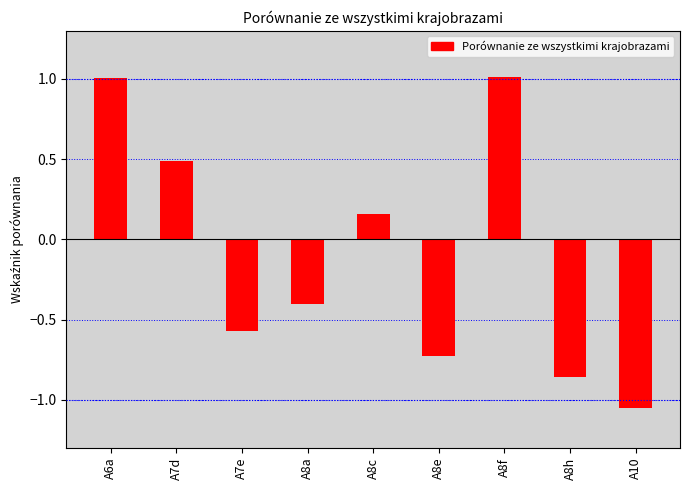

How many bars are there in total?

9